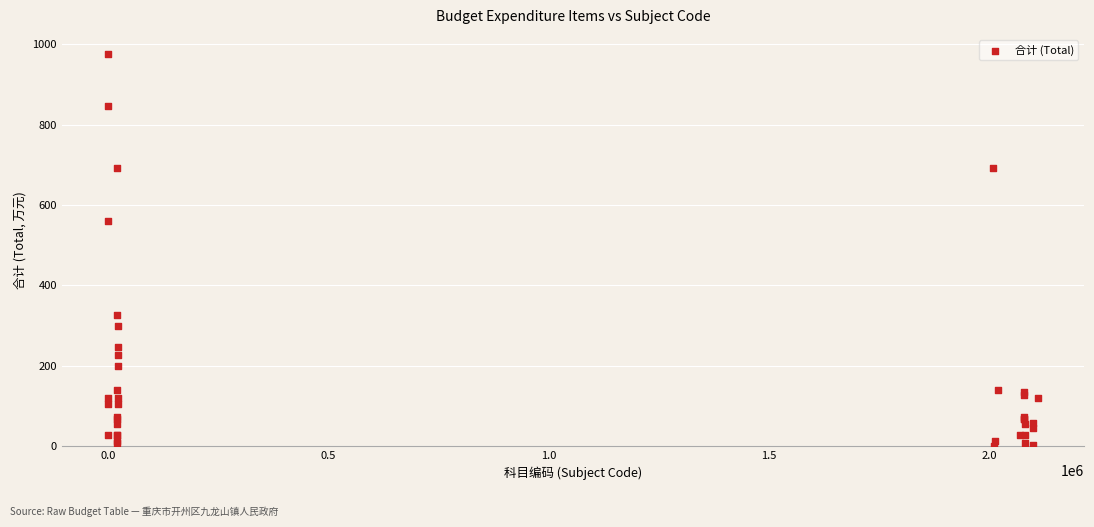

What Y value in the scatter plot is closest to 487?

558.9